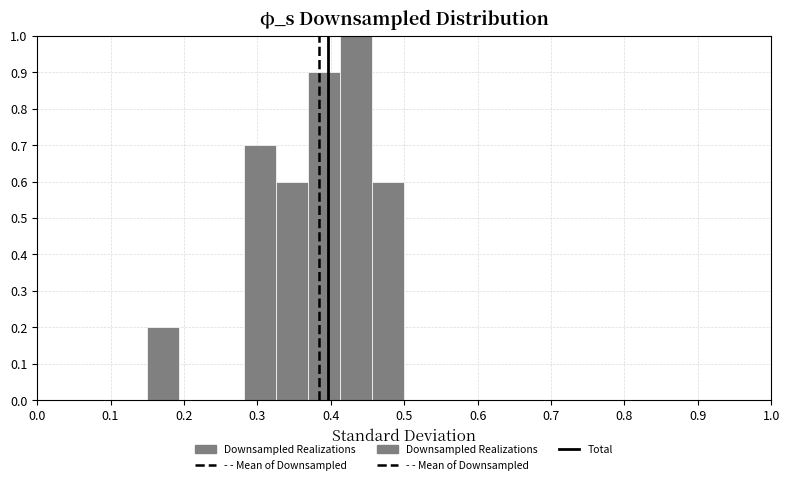

What is the height of the bar covering 0.37 to 0.41 on the x-axis? Neither the bar edges nor the heights are printed on the chart, so give them approximately, as read against the axes.

0.9